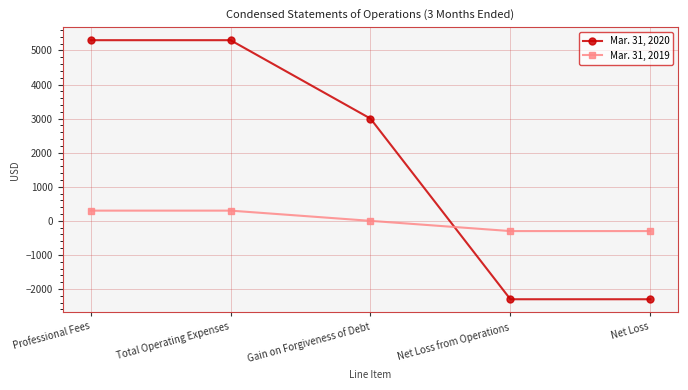

What is the sum of the Mar. 31, 2020 values at Total Operating Expenses and Net Loss?

3000